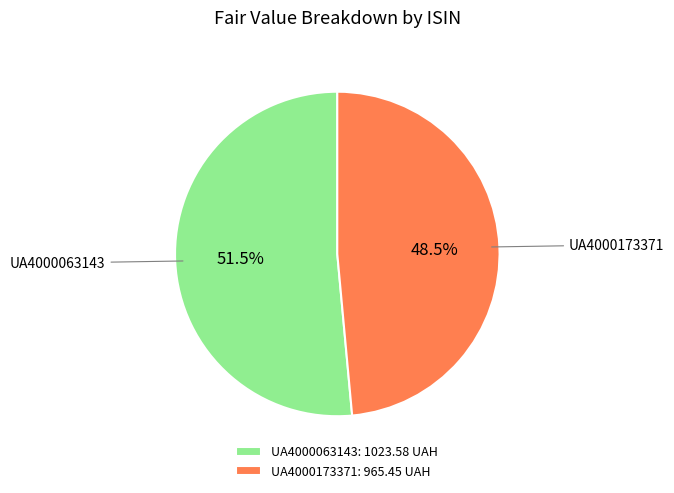

Is it true that UA4000173371 is 59% of the pie?

False